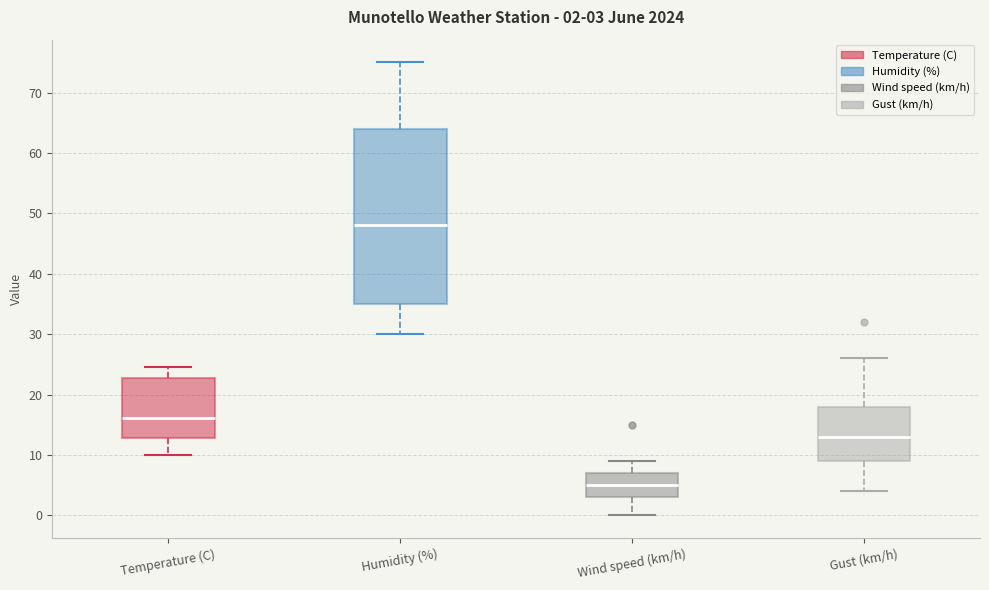

Which box's median line is the highest?

Humidity (%)